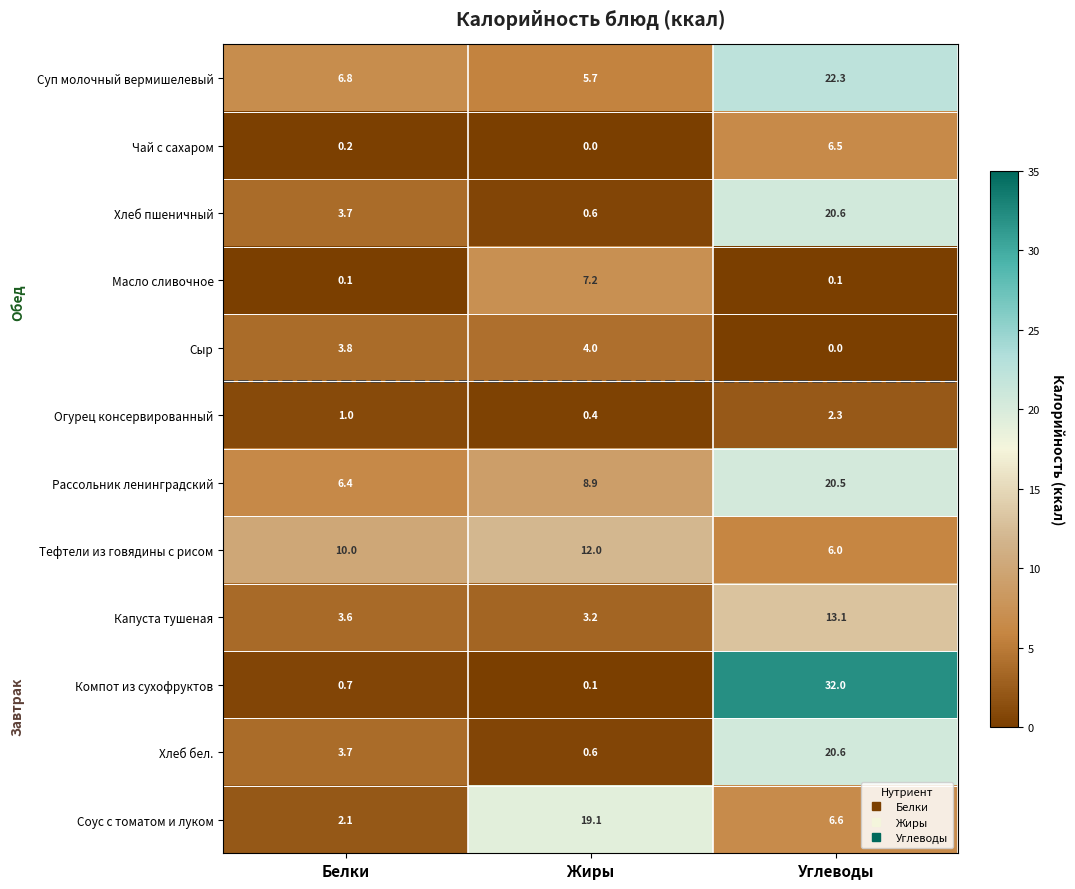

True or false: Масло сливочное has a value of 7.2 at Жиры.

True